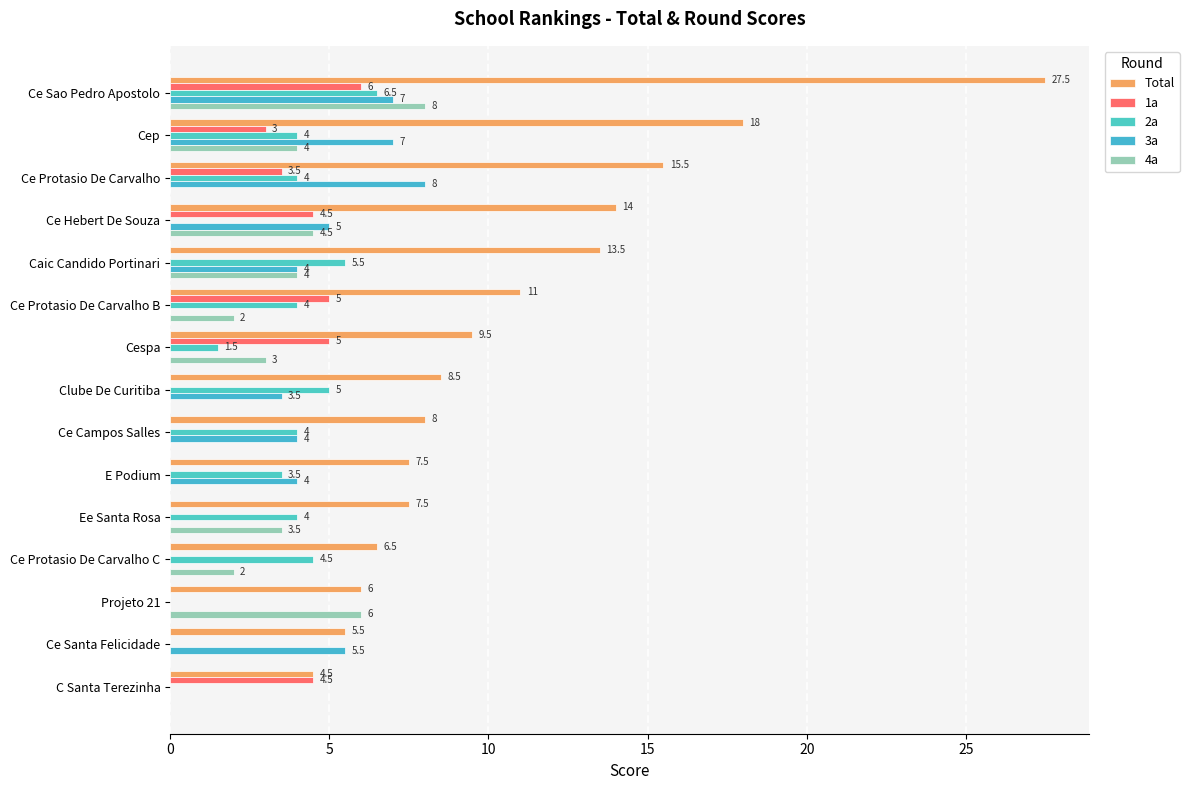

How many data points does each series have?

15